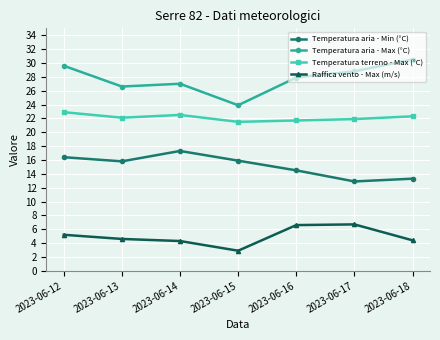

What is the approximate value of Raffica vento - Max (m/s) at 2023-06-13?

4.6